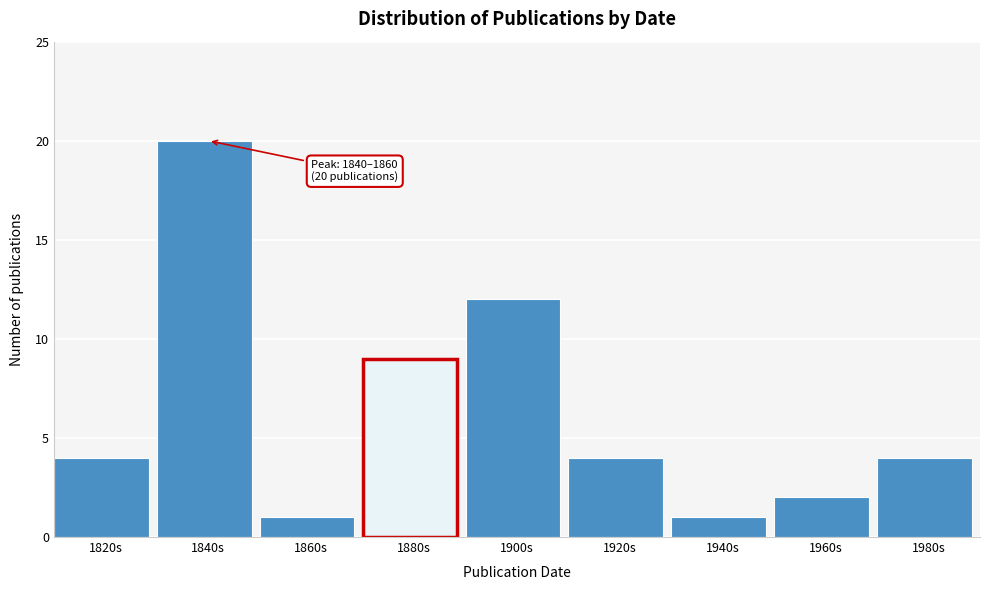

Reading left to right, transcribe all the data shown in this chart.

4	20	1	9	12	4	1	2	4